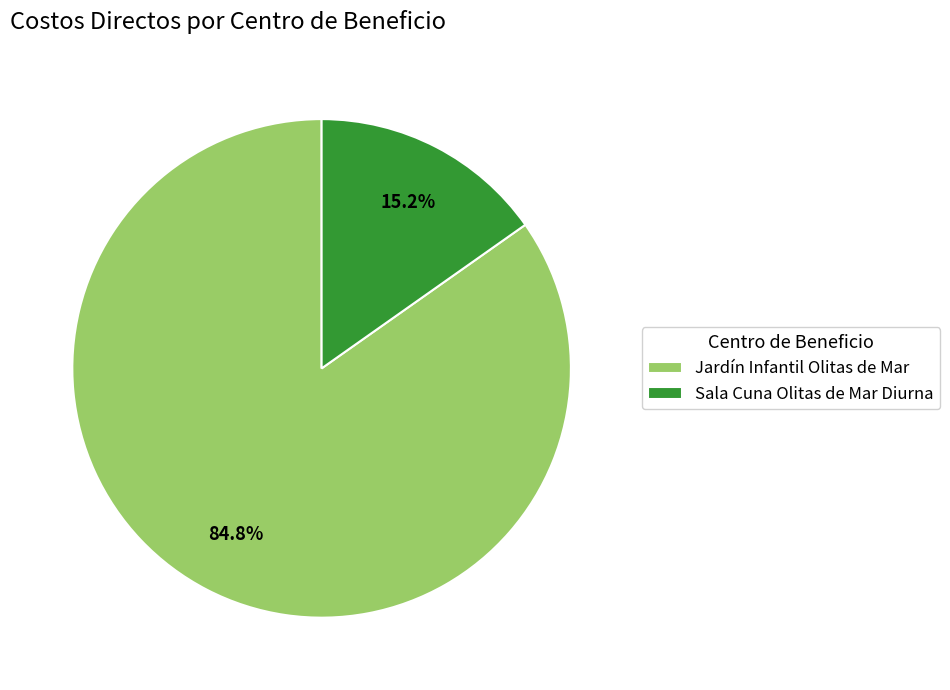

What percentage is the Jardín Infantil Olitas de Mar slice, to the nearest percent?

85%